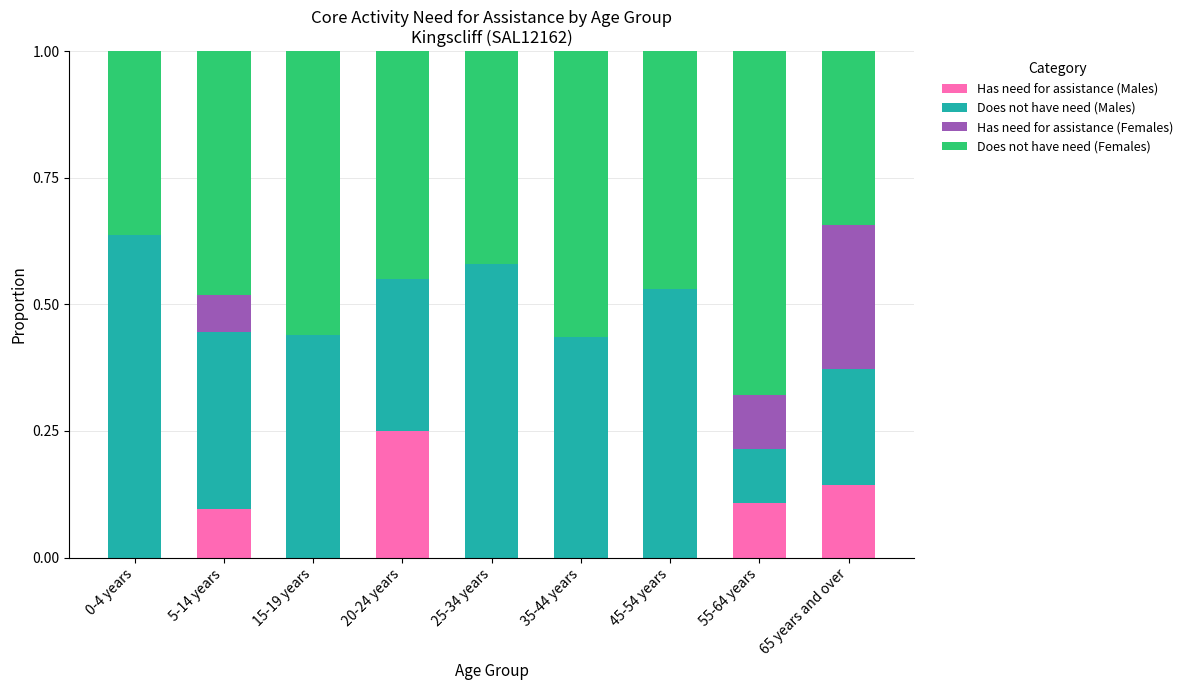

What is the total value across all series at 55-64 years?

1.0